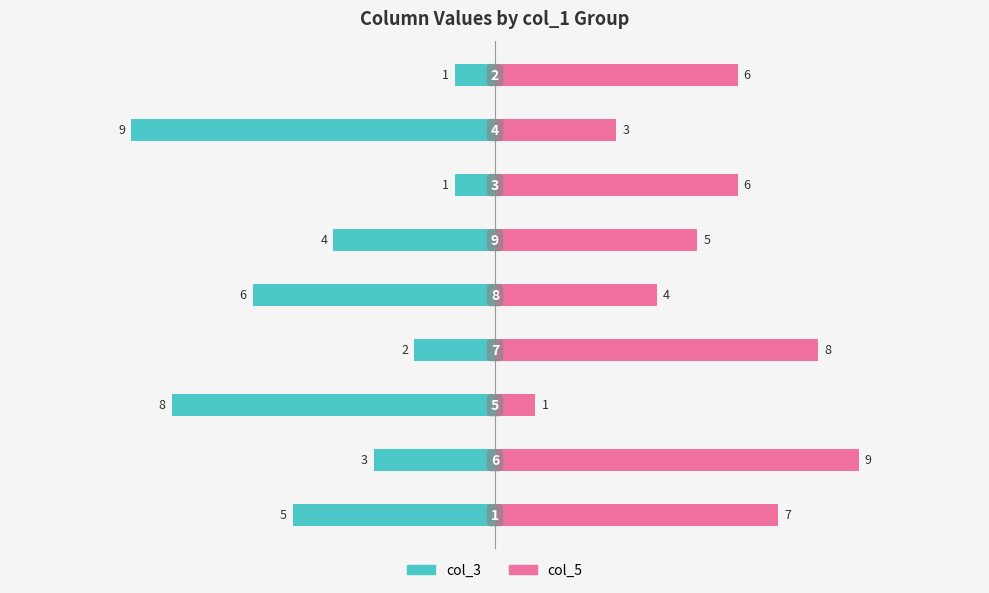

True or false: col_5 has a value of 2 at 5.

False